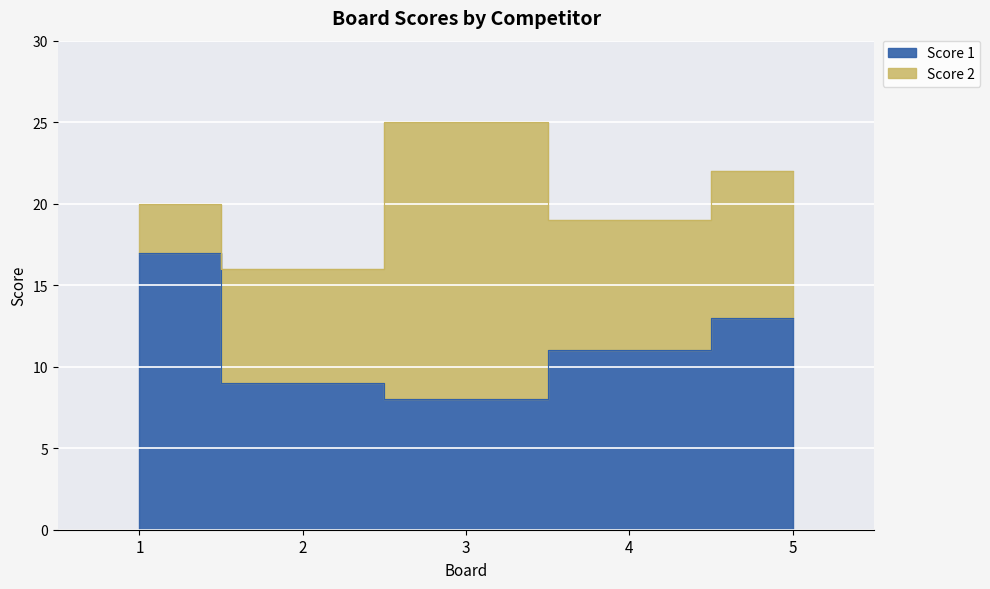

How many values are below 11?

2